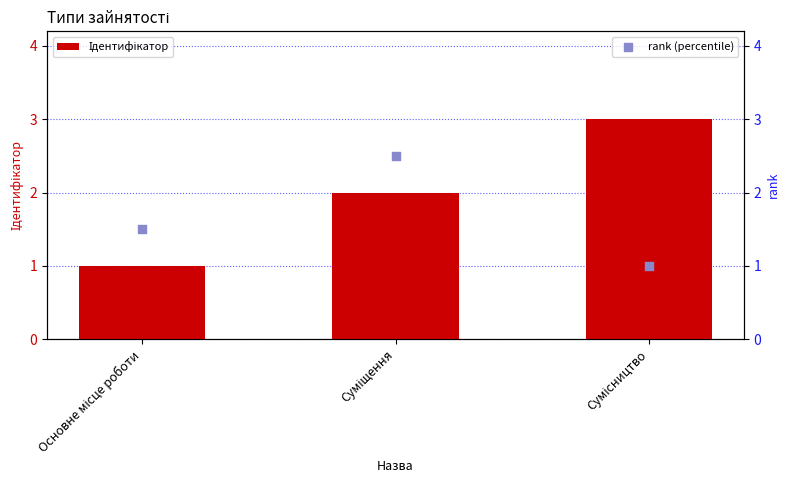

At how many categories does at least one series exceed 2?

2